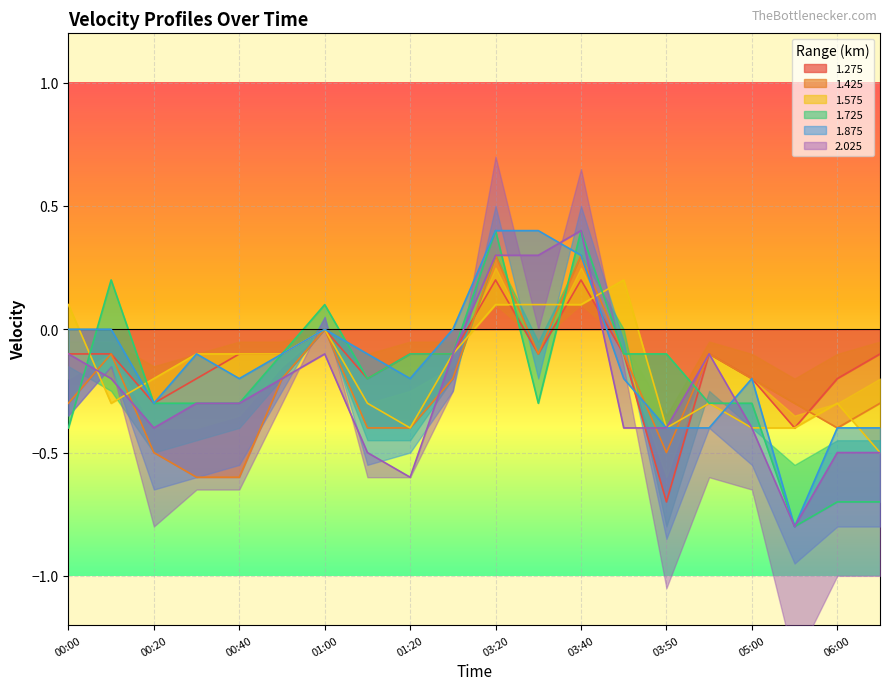

The value of 1.725 at 06:00 is -0.7. True or false?

True